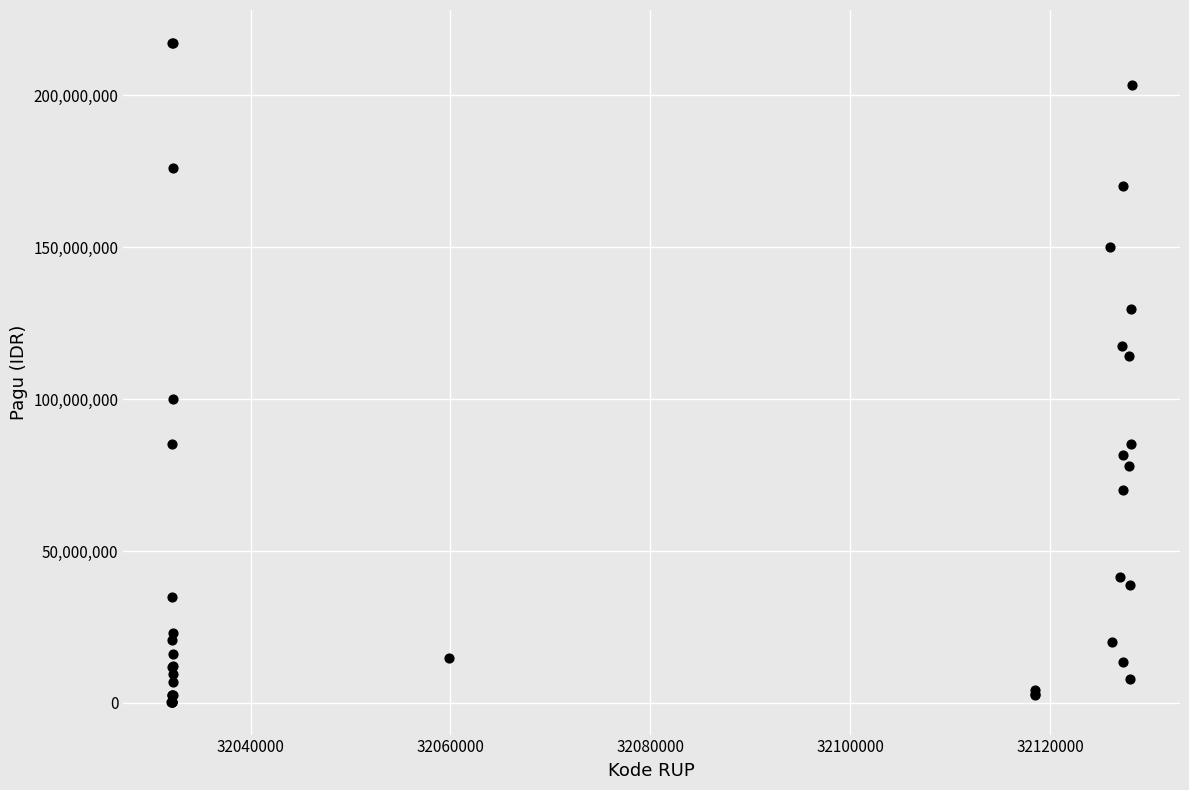

What Y value in the scatter plot is closest to 108830000?

114296000